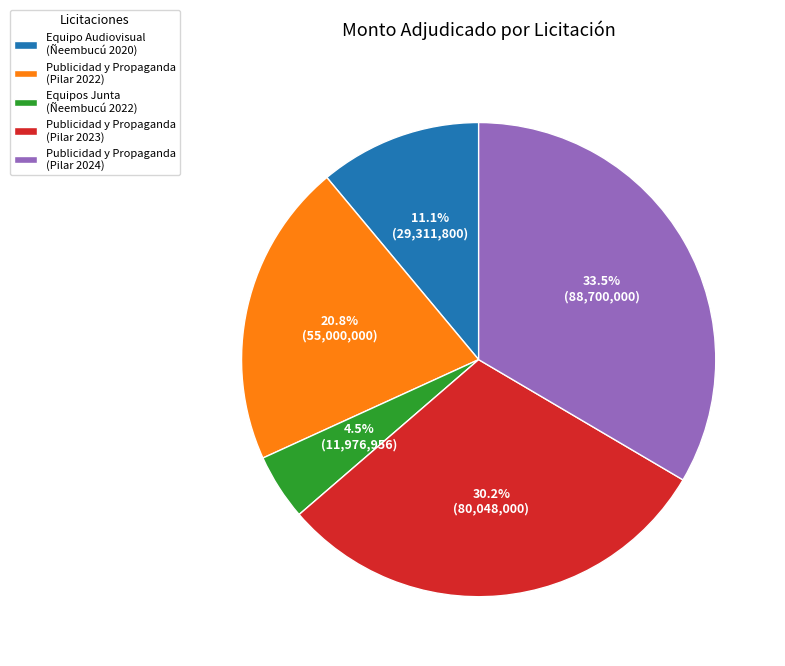

To the nearest percent, what is the average slice percentage?

20%